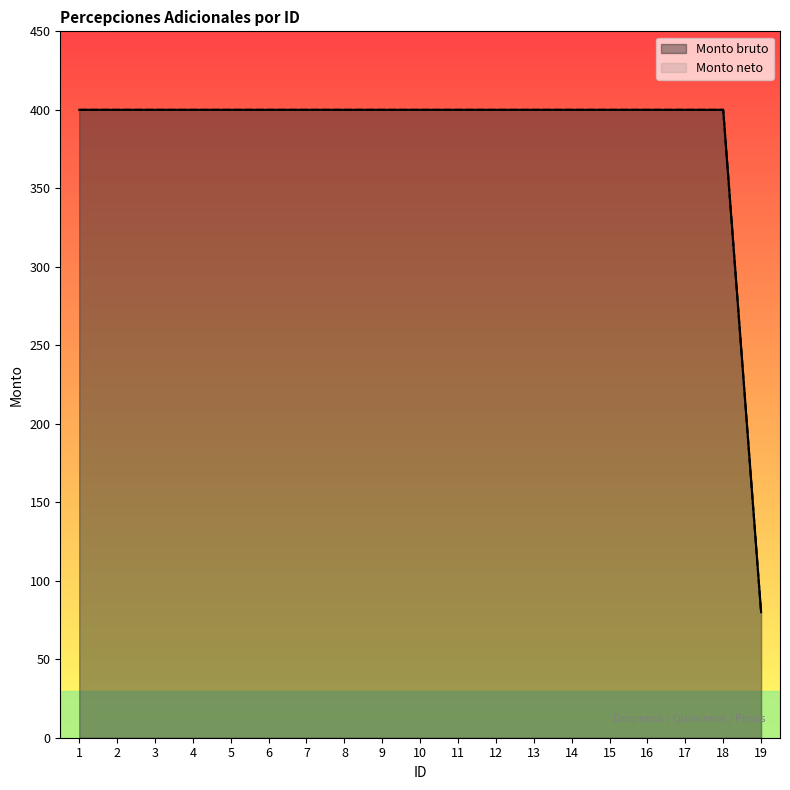

True or false: Monto neto has more than 0 interior local peaks.

False